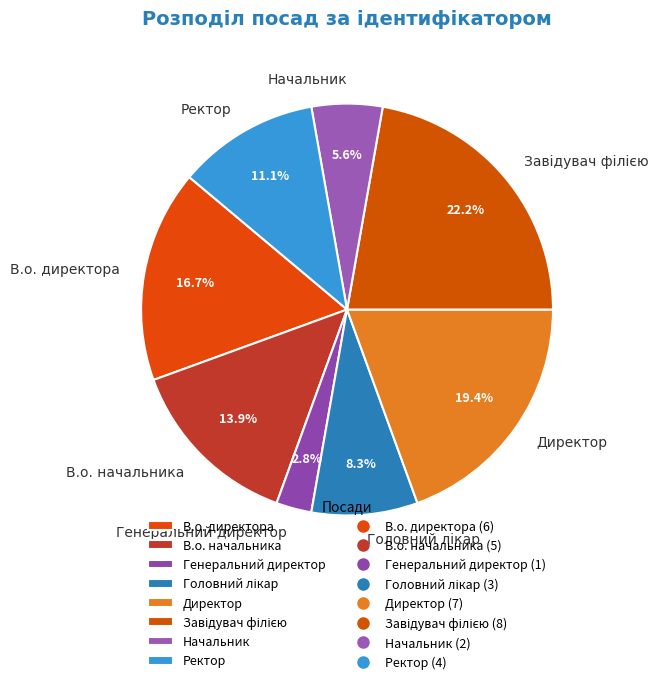

What is the smallest slice in the pie chart?

Генеральний директор